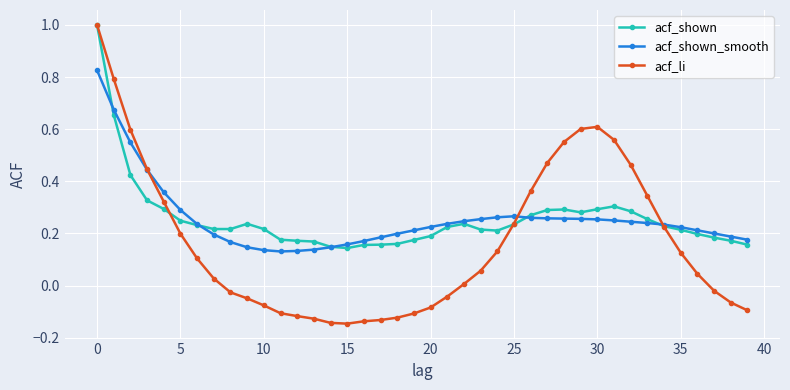

At how many categories does at least one series exceed 0?

40